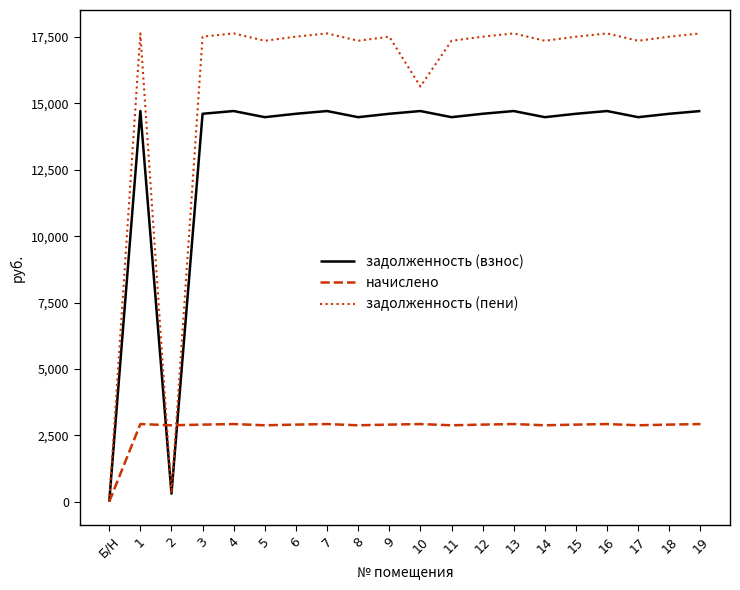

Is it true that задолженность (взнос) equals 21318.2 at 1?

False